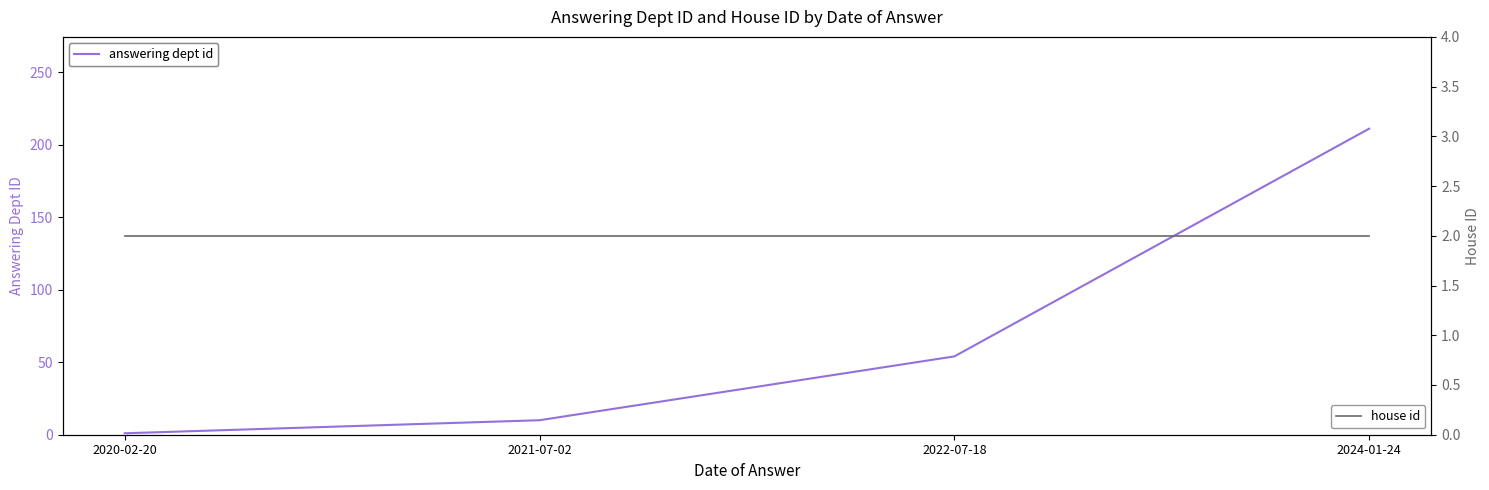

Does the chart have visible grid lines?

No